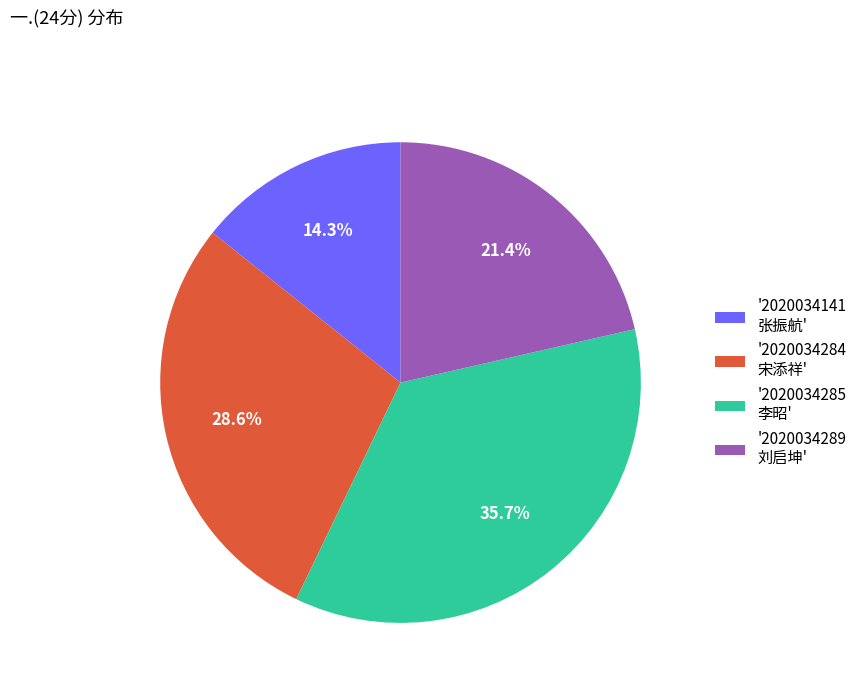

To the nearest percent, what is the average slice percentage?

25%